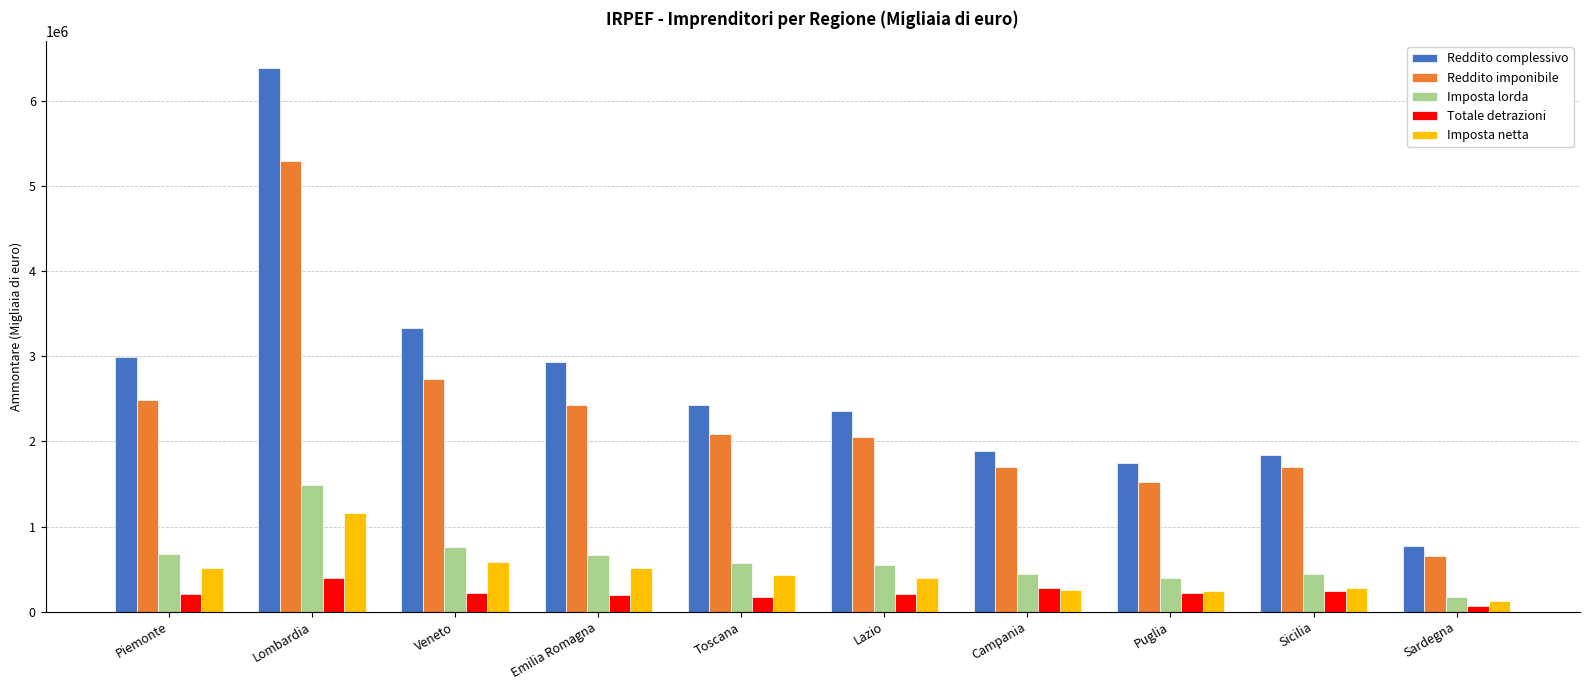

How many groups of bars are there?

10